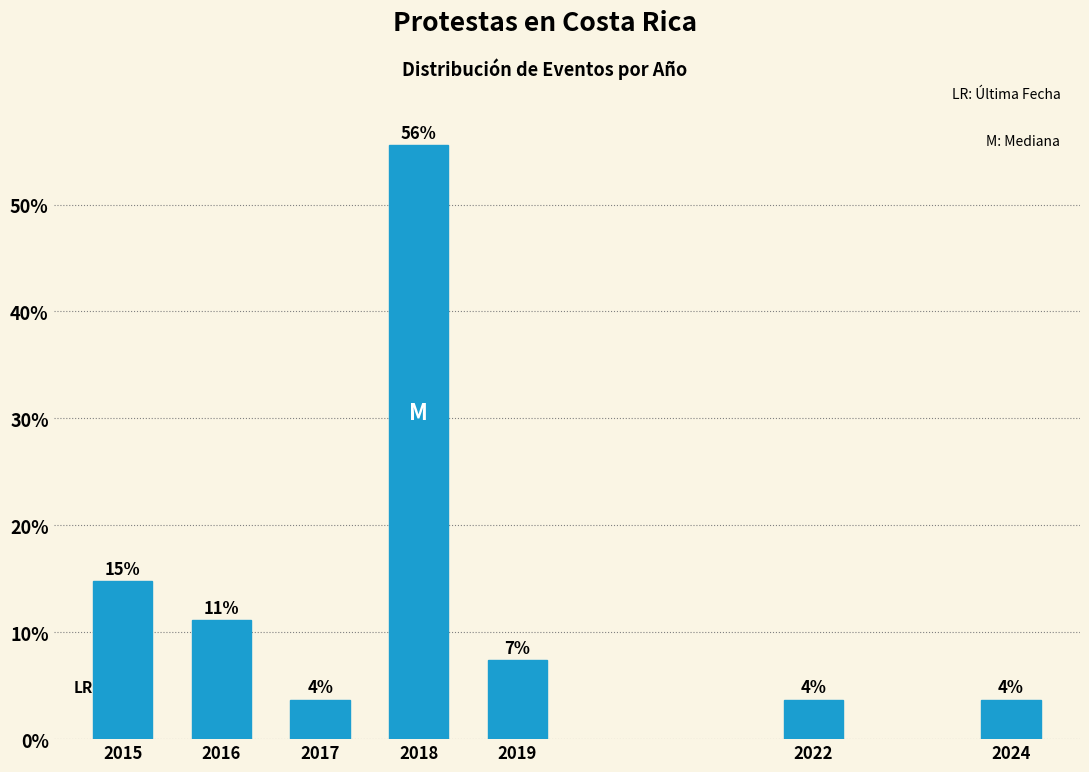

How many bars are there in total?

7